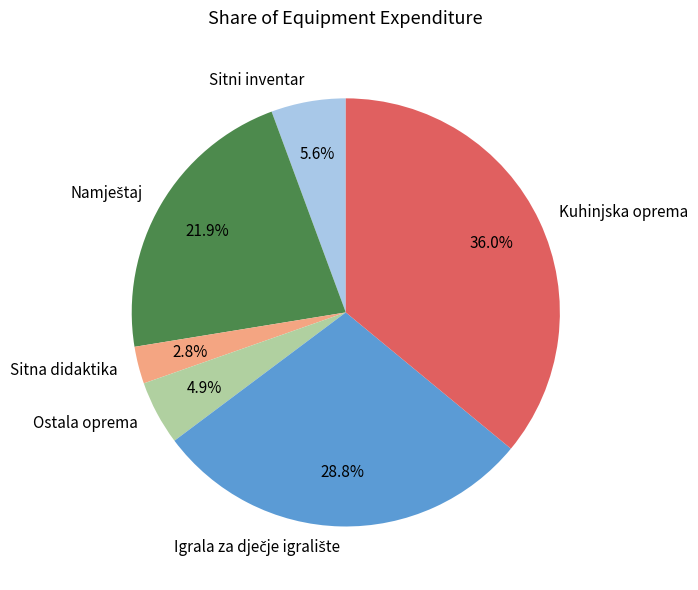

Does Sitna didaktika account for over 50% of the chart?

No